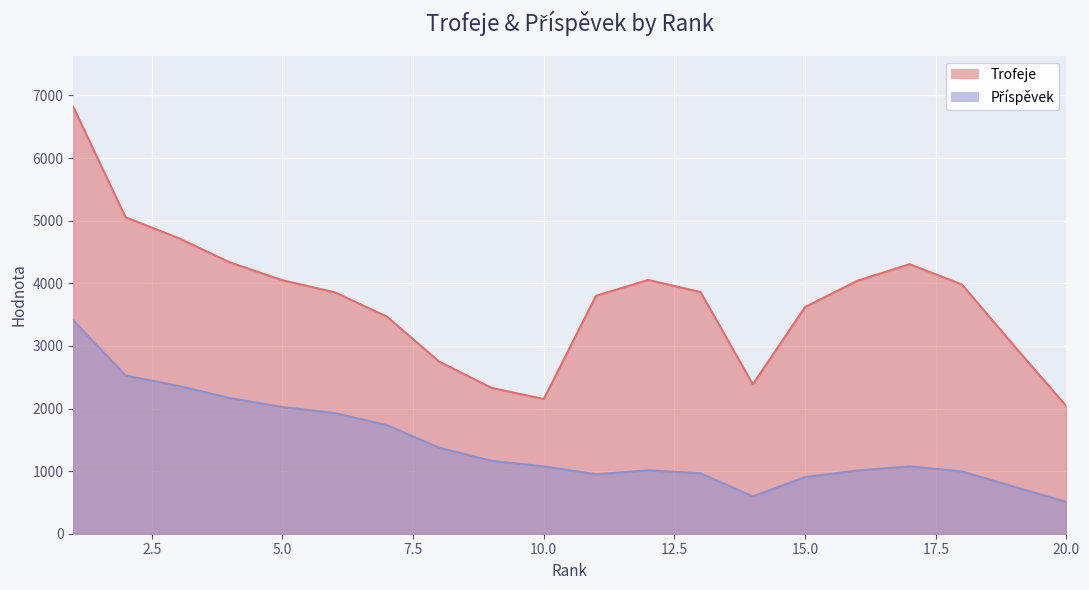

What is the sum of the Příspěvek values at 19 and 10?

1825